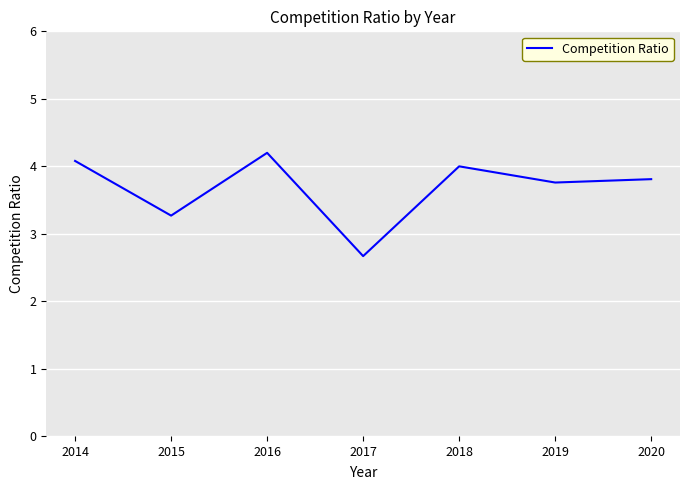

Which label corresponds to the smallest value in the chart?

2017